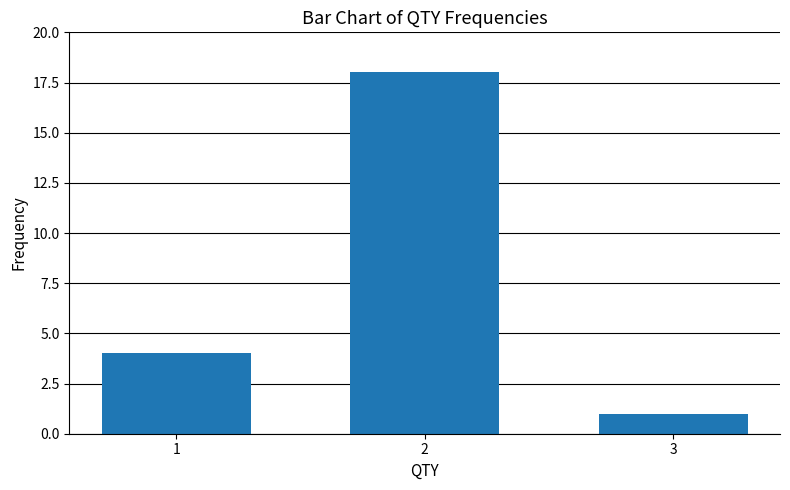

Reading left to right, list all the values displayed in this chart.

4	18	1